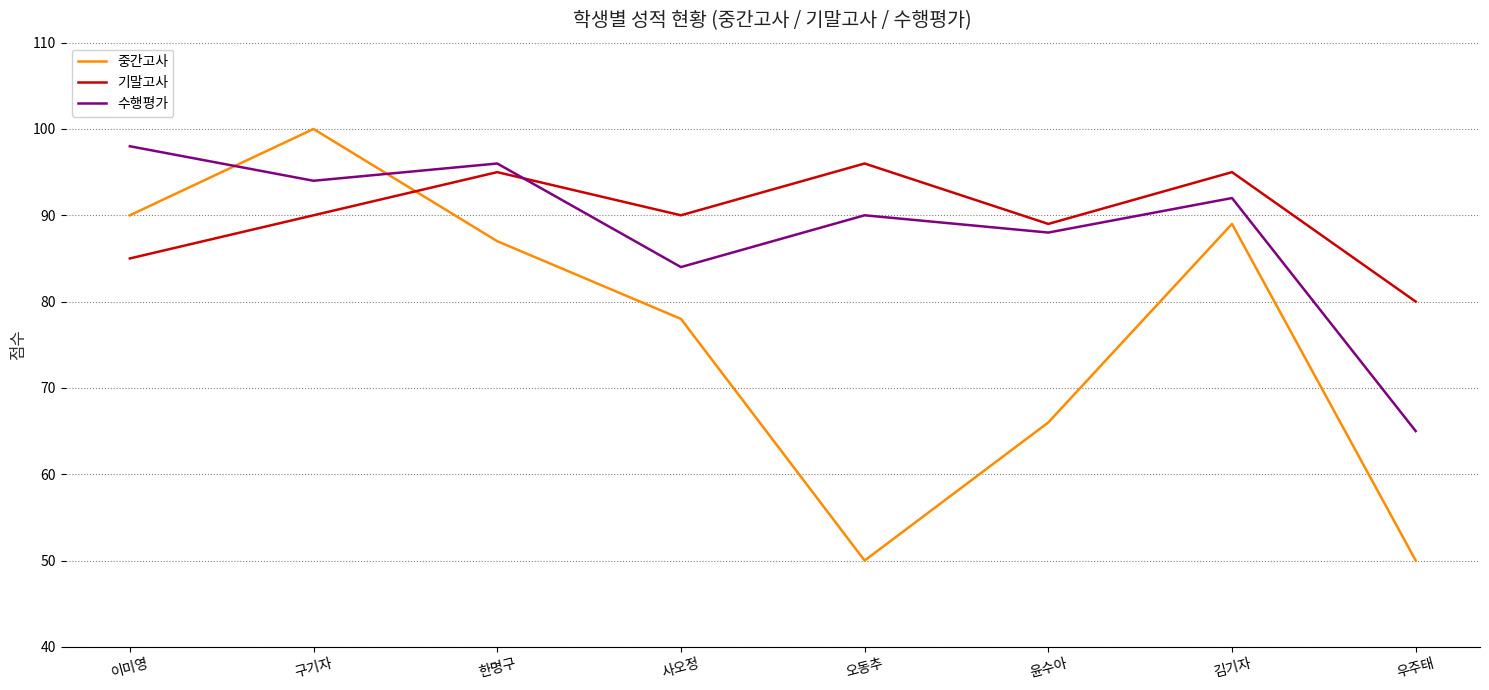

What position from the right is 사오정?

5